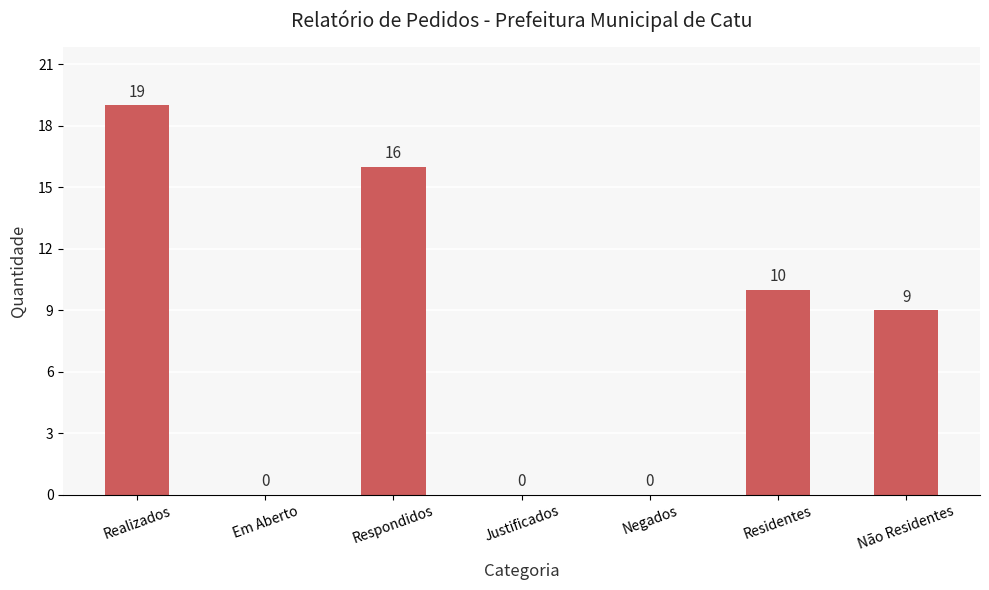

The value at Não Residentes is 15. True or false?

False